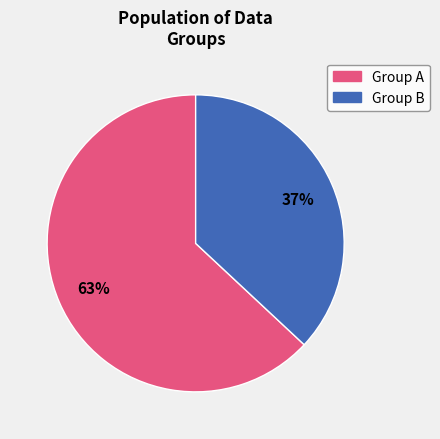

Count the number of slices in the pie.

2